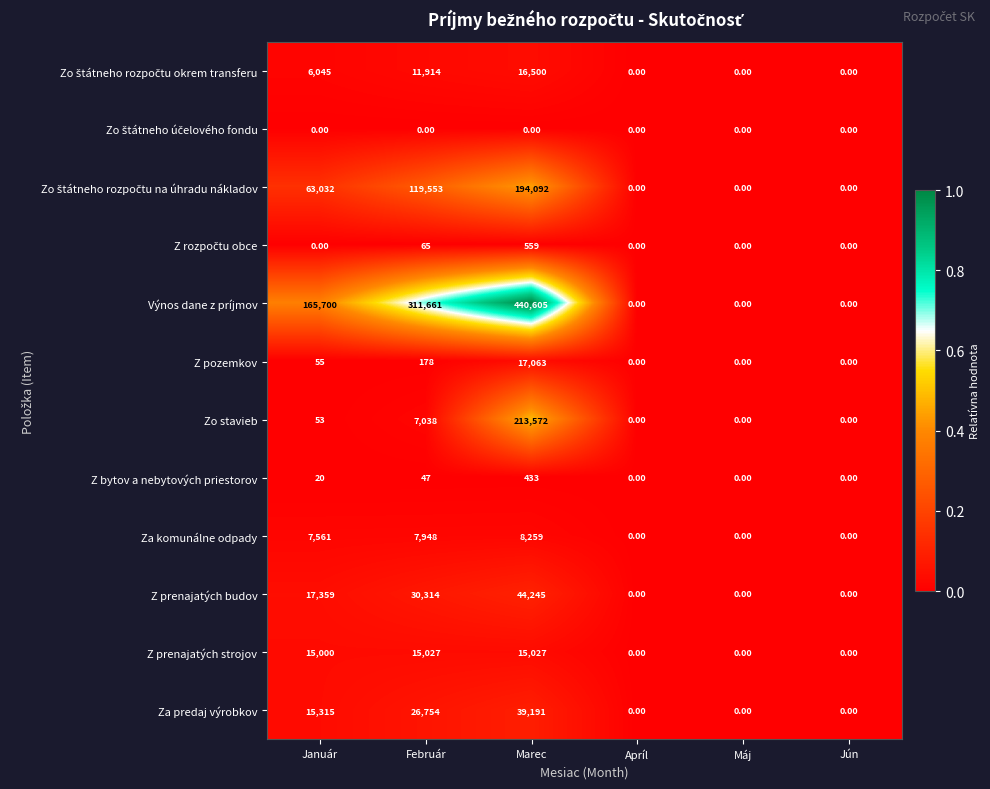

What is the average value of the Výnos dane z príjmov series?

152994